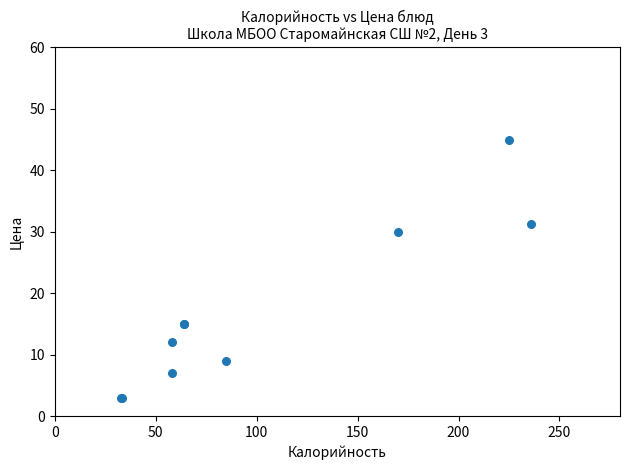

What Y value in the scatter plot is closest to 24?

30.0